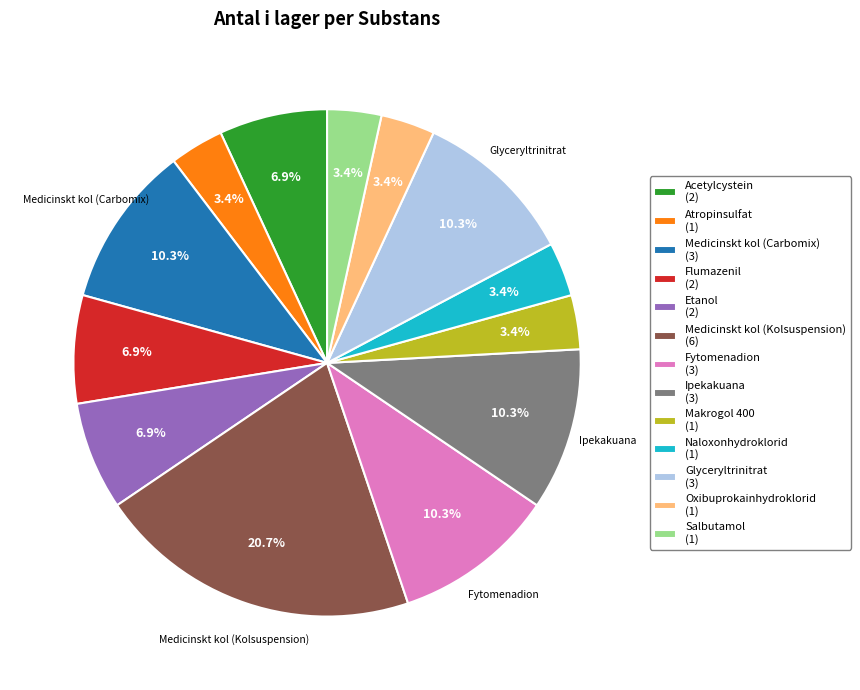

Does Medicinskt kol (Kolsuspension) account for over 50% of the chart?

No